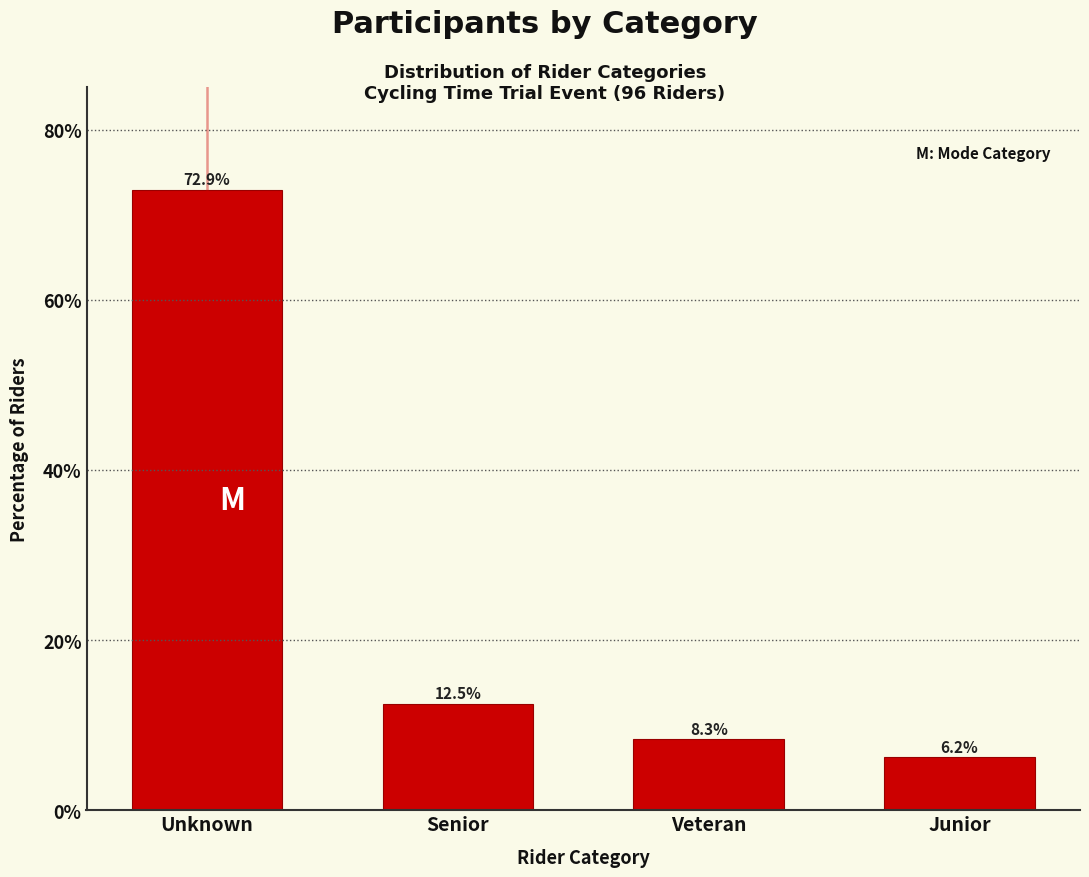

List the labels in order of value, smallest first.

Junior, Veteran, Senior, Unknown